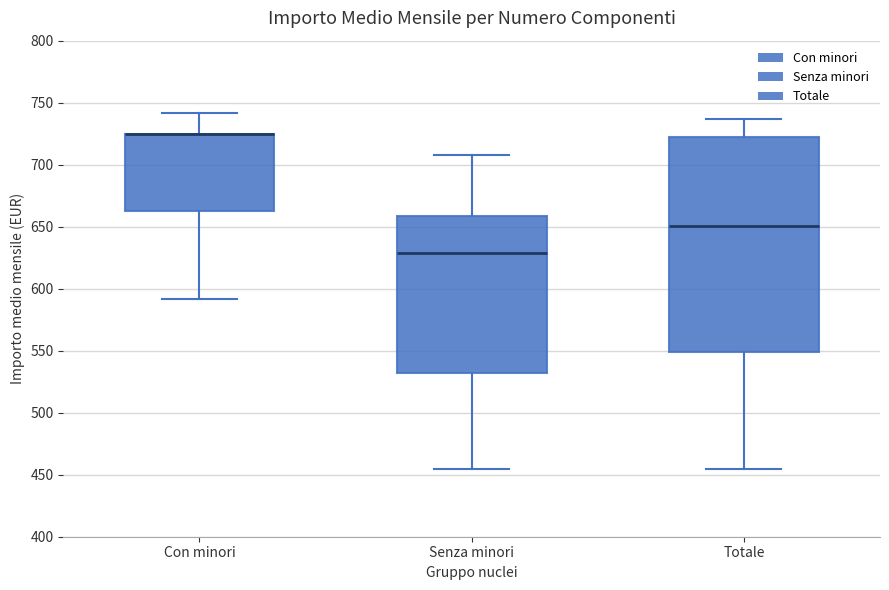

Which box is the tallest, from its lower edge to its upper edge?

Totale